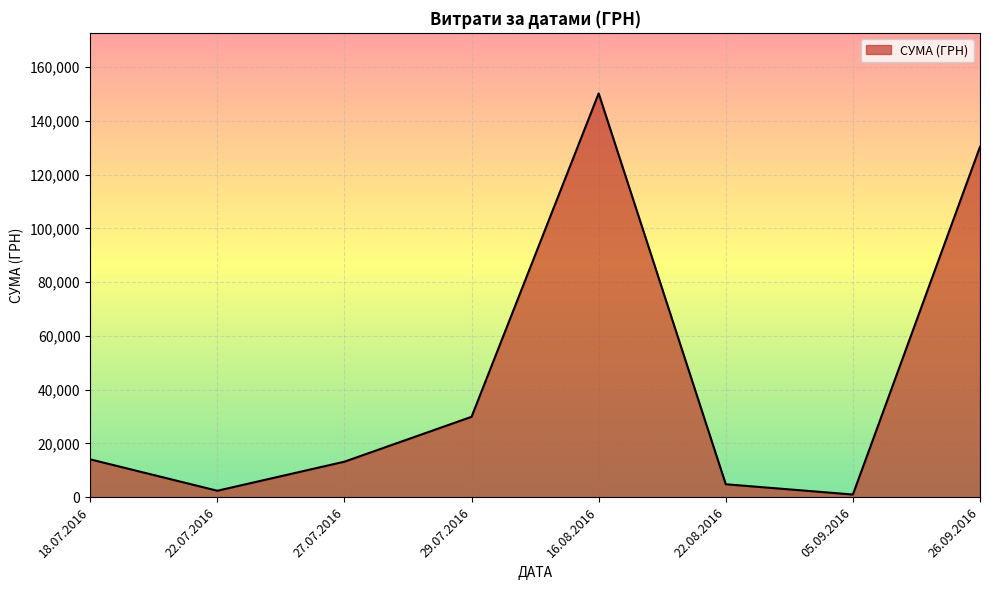

What is the greatest value displayed?

150229.0